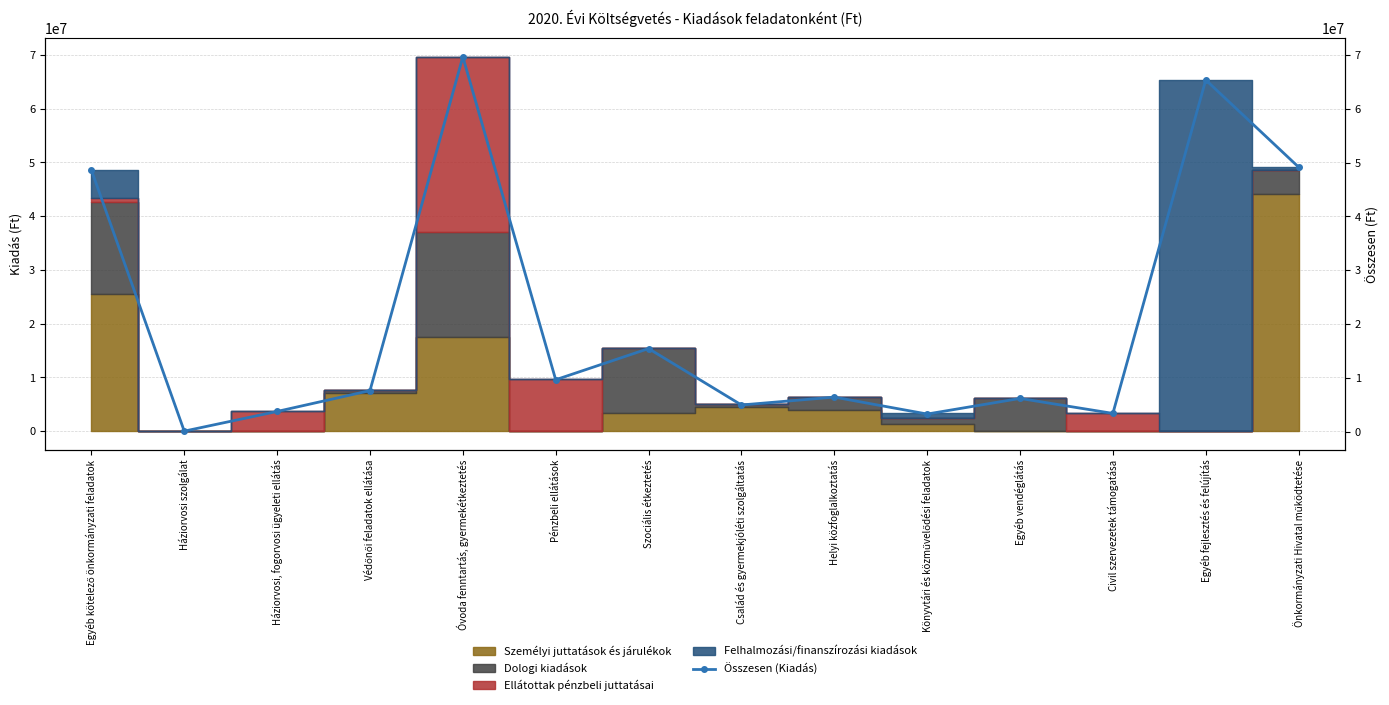

What value does the data have at Háziorvosi szolgálat, to the nearest 50?

116500